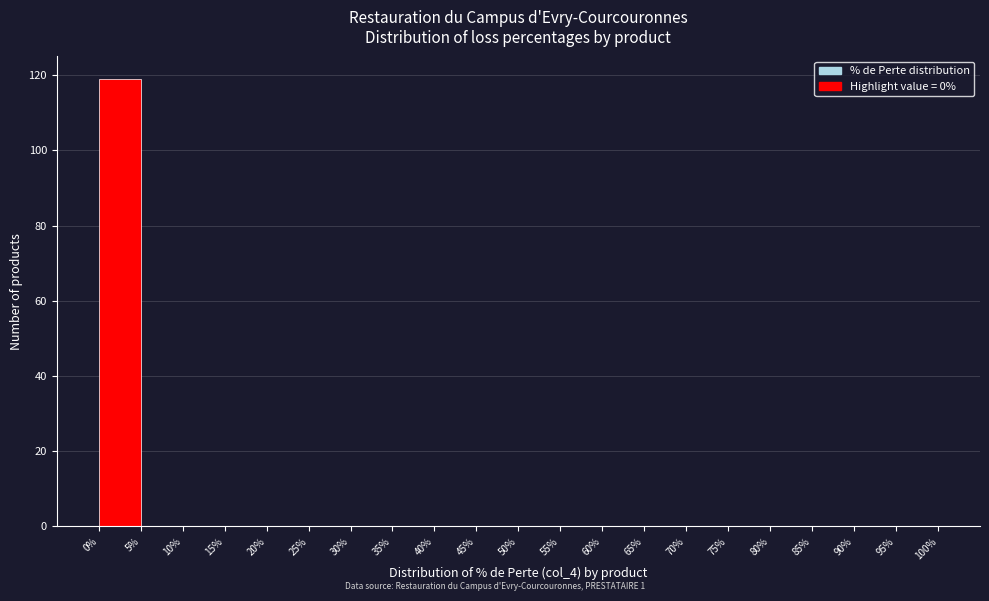

Reading left to right, transcribe this chart: for each bar, give the range it covers on the x-axis and its height. The values are not printed on the chart, so give them approximately, as read against the axis.

0% to 5%: 120
5% to 10%: 0
10% to 15%: 0
15% to 20%: 0
20% to 25%: 0
25% to 30%: 0
30% to 35%: 0
35% to 40%: 0
40% to 45%: 0
45% to 50%: 0
50% to 55%: 0
55% to 60%: 0
60% to 65%: 0
65% to 70%: 0
70% to 75%: 0
75% to 80%: 0
80% to 85%: 0
85% to 90%: 0
90% to 95%: 0
95% to 100%: 0